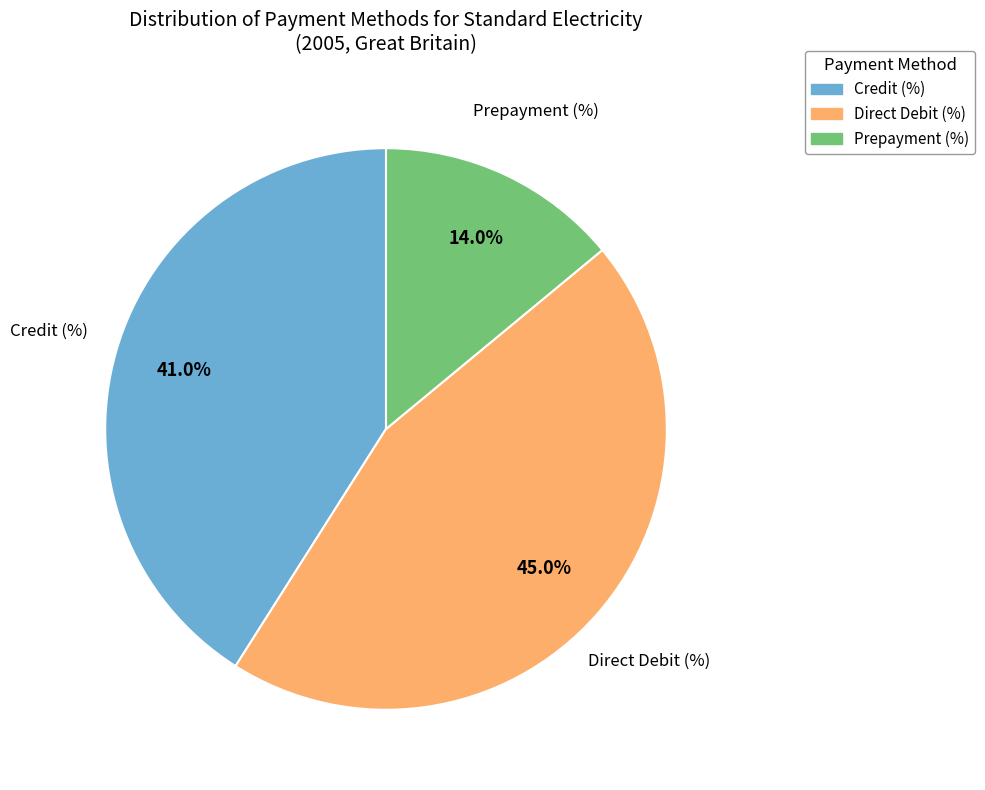

Which category has the smallest portion of the pie?

Prepayment (%)